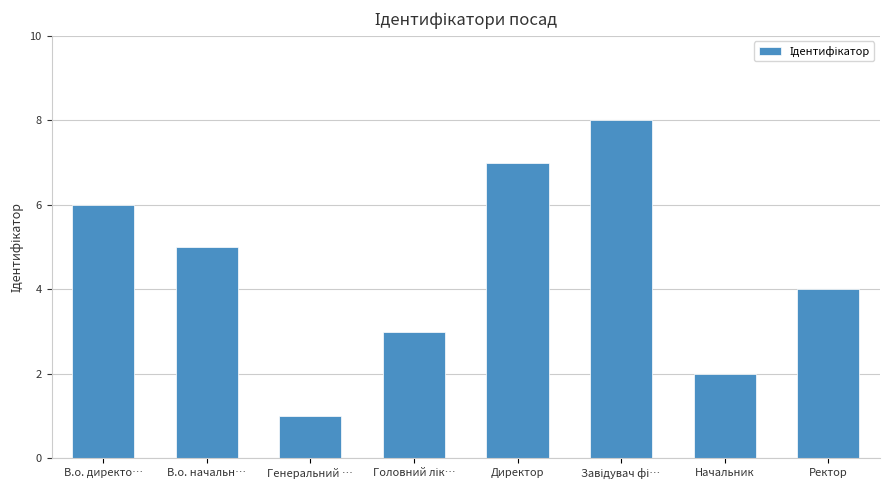

What is the difference between the values at Директор and Ректор?

3